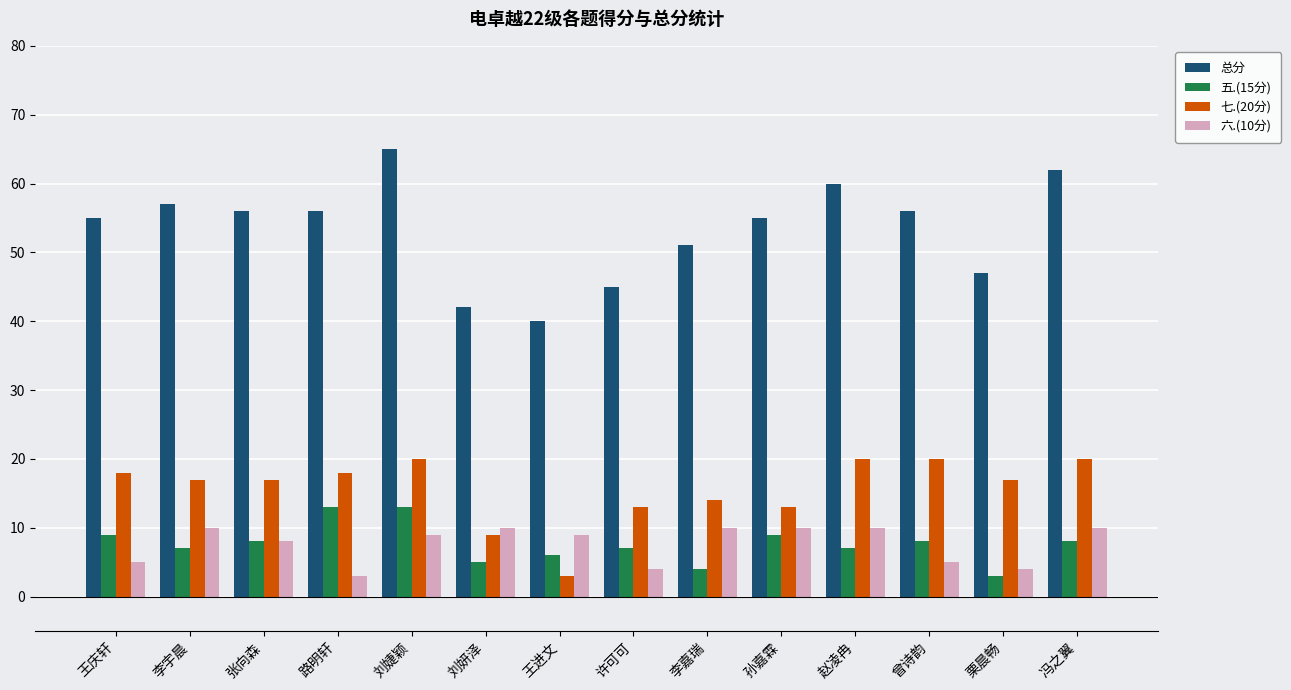

At which label does 七.(20分) first exceed 17?

王庆轩